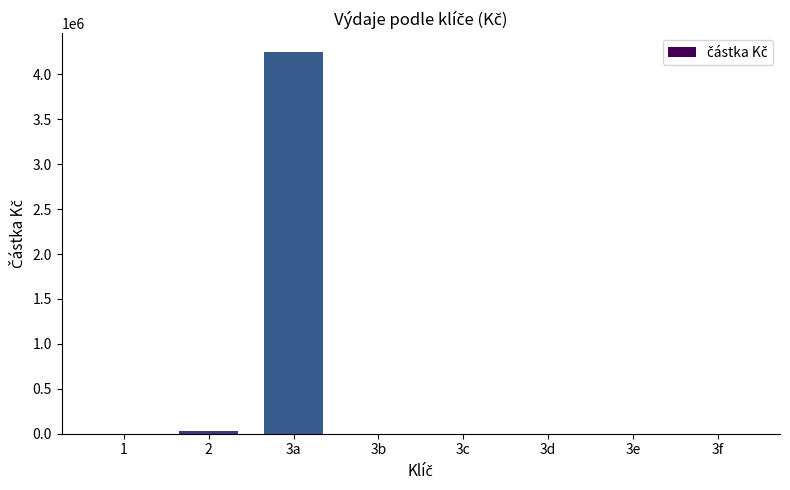

Does the chart contain stacked bars?

No